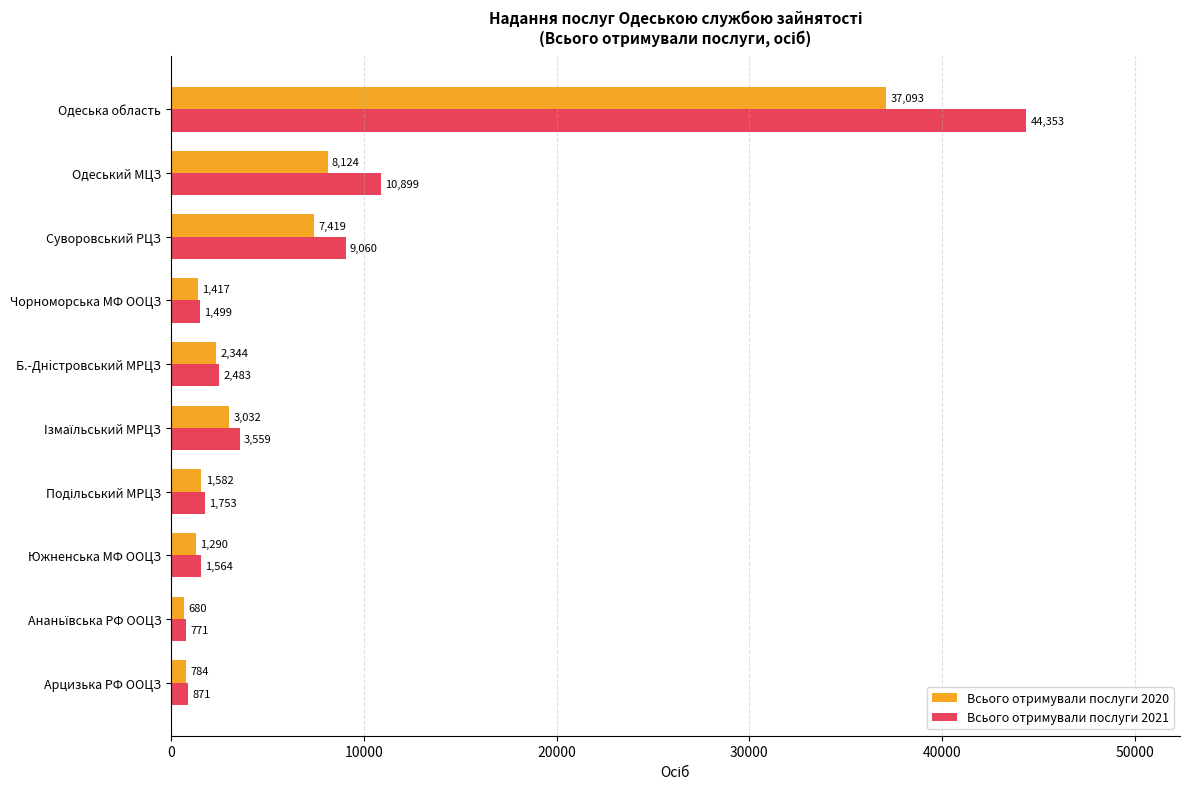

The value of Всього отримували послуги 2021 at Южненська МФ ООЦЗ is 1564. True or false?

True